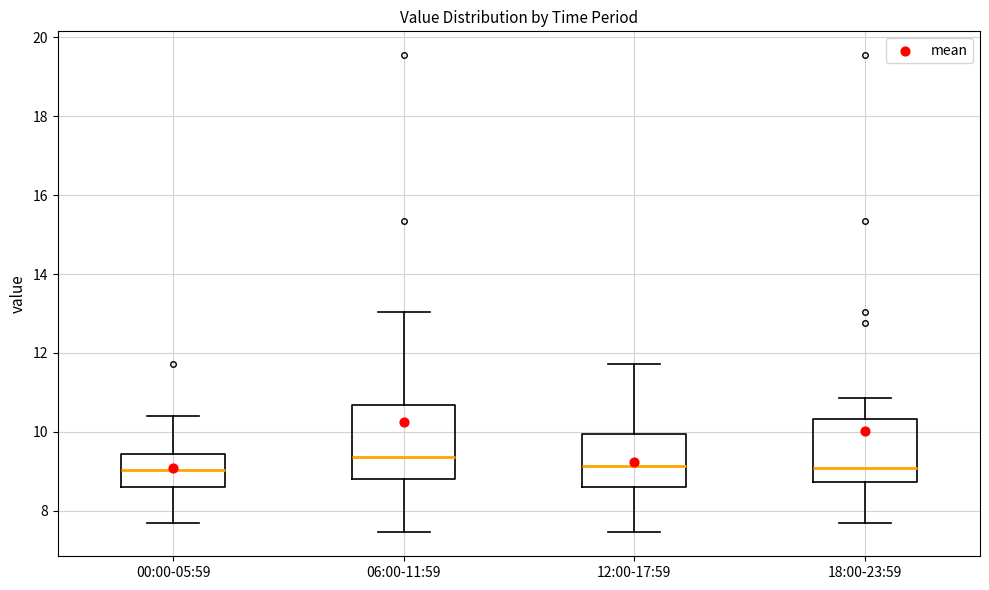

Reading left to right, transcribe this box plot: for each box, give where its median line is, the range the box spans, and where its two whiskers end, as read against the y-axis. The values are not printed on the chart, so give them approximately, as read against the axis.

00:00-05:59: median 9.0, box 8.6 to 9.4, whiskers 7.6 to 10.4
06:00-11:59: median 9.4, box 8.8 to 10.6, whiskers 7.4 to 13.0
12:00-17:59: median 9.2, box 8.6 to 10.0, whiskers 7.4 to 11.8
18:00-23:59: median 9.0, box 8.8 to 10.4, whiskers 7.6 to 10.8